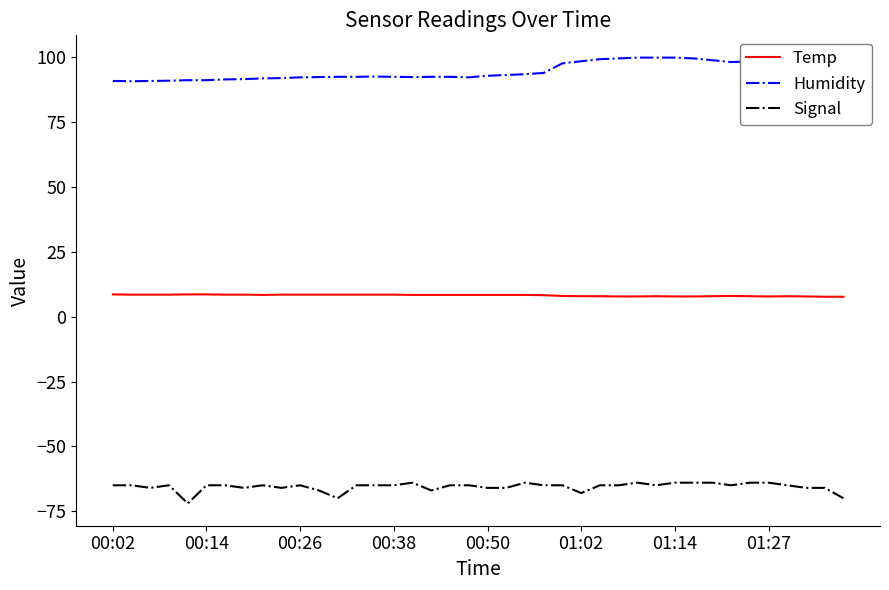

What is the difference between the maximum and minimum values in the Humidity series?

9.1